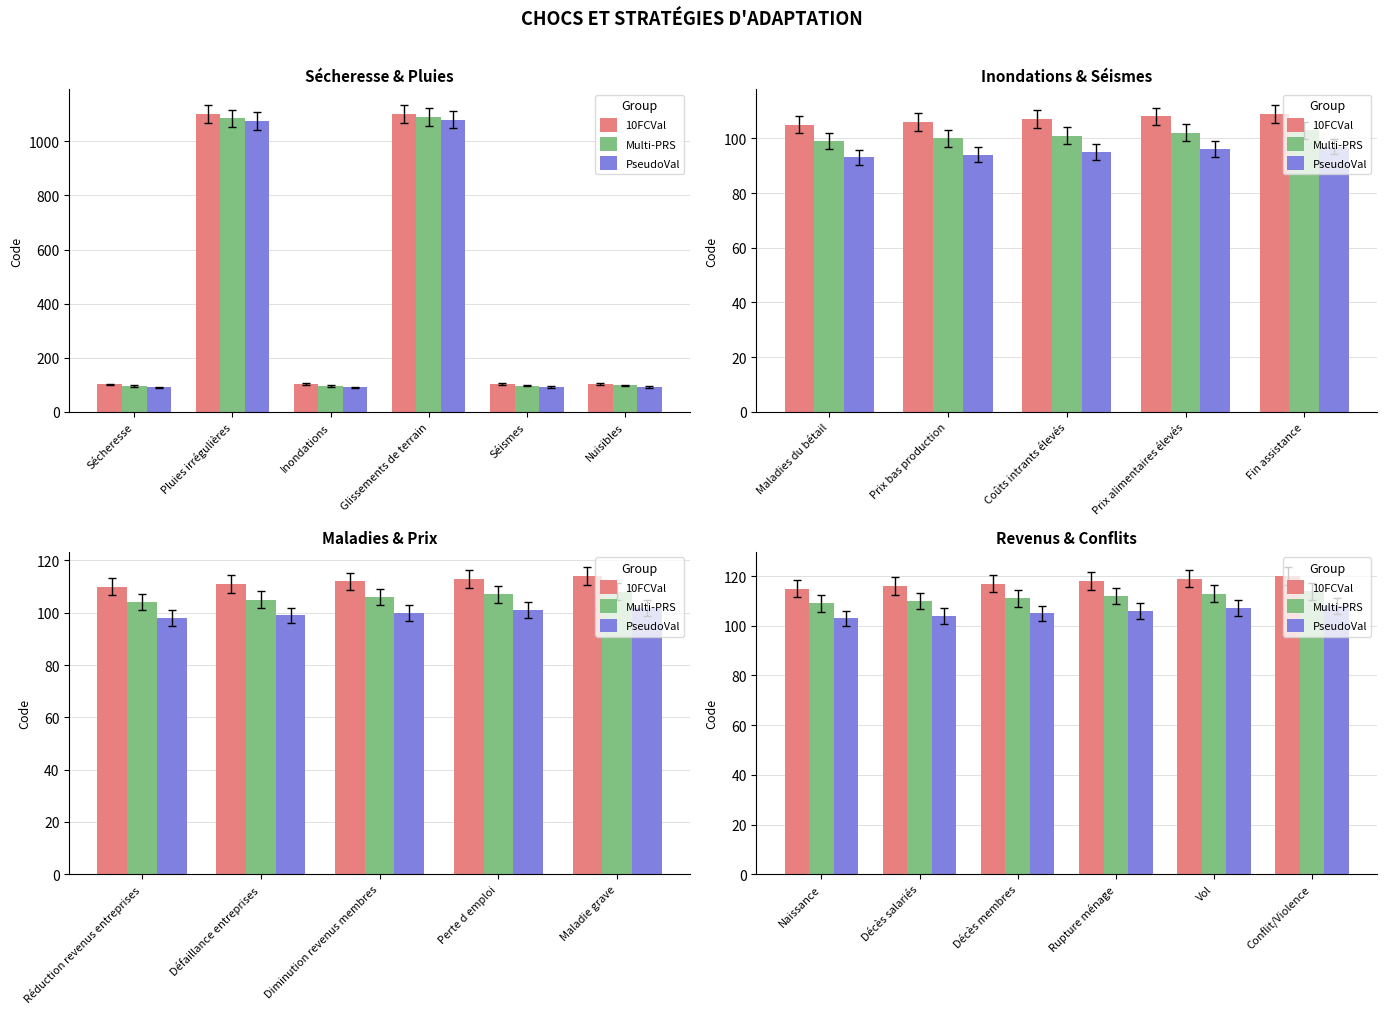

What is the difference between the highest and lowest values at Décès membres?

12